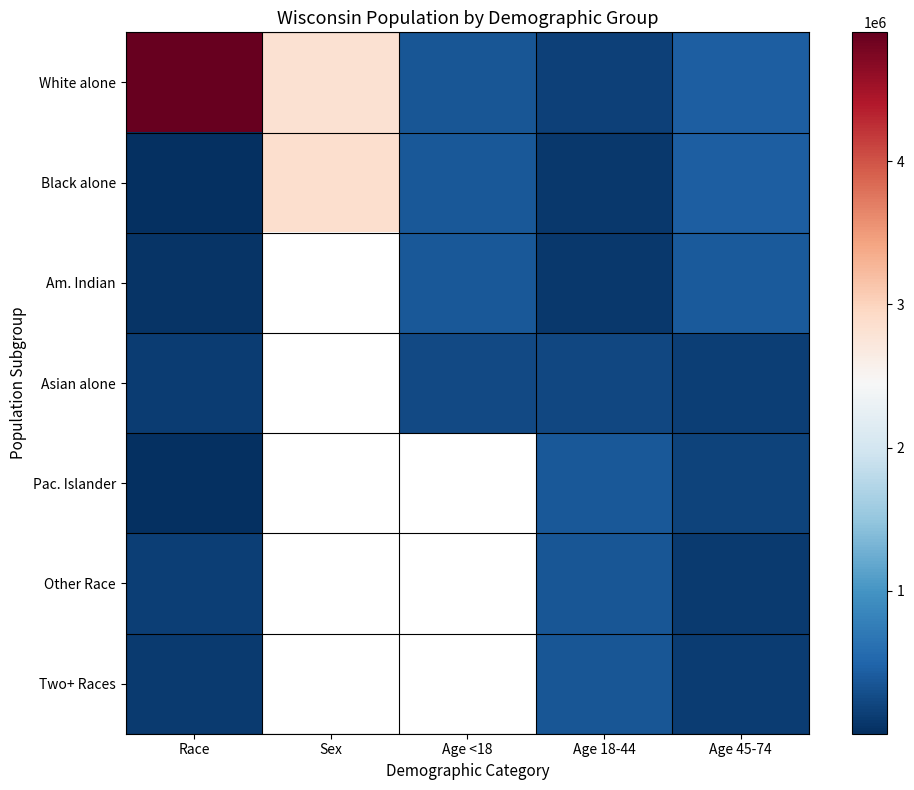

True or false: White alone has a value of 2822400.0 at Sex.

True